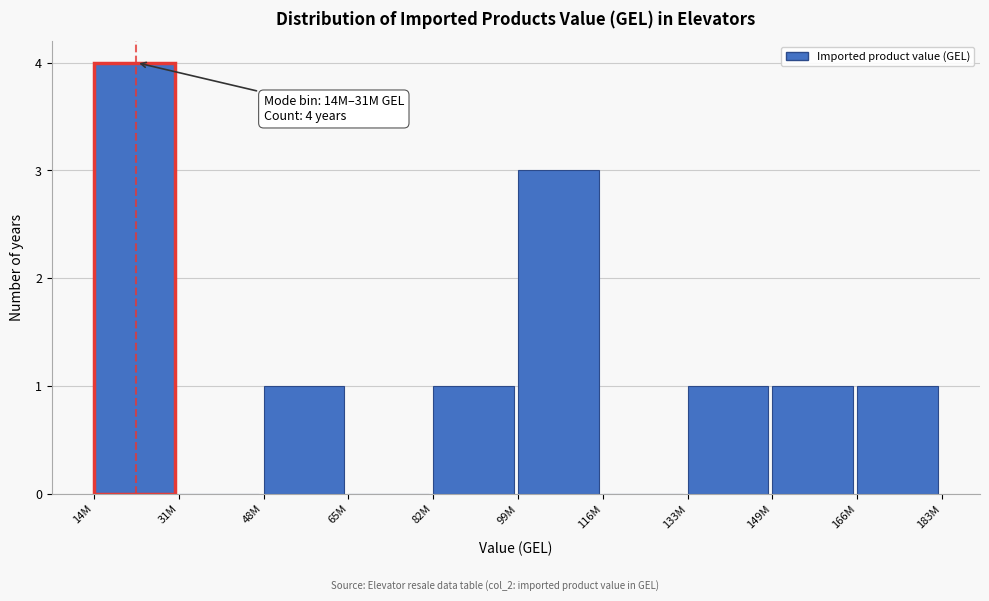

Reading left to right, transcribe all the data shown in this chart.

14M=4	31M=0	48M=1	65M=0	82M=1	99M=3	116M=0	133M=1	149M=1	166M=1